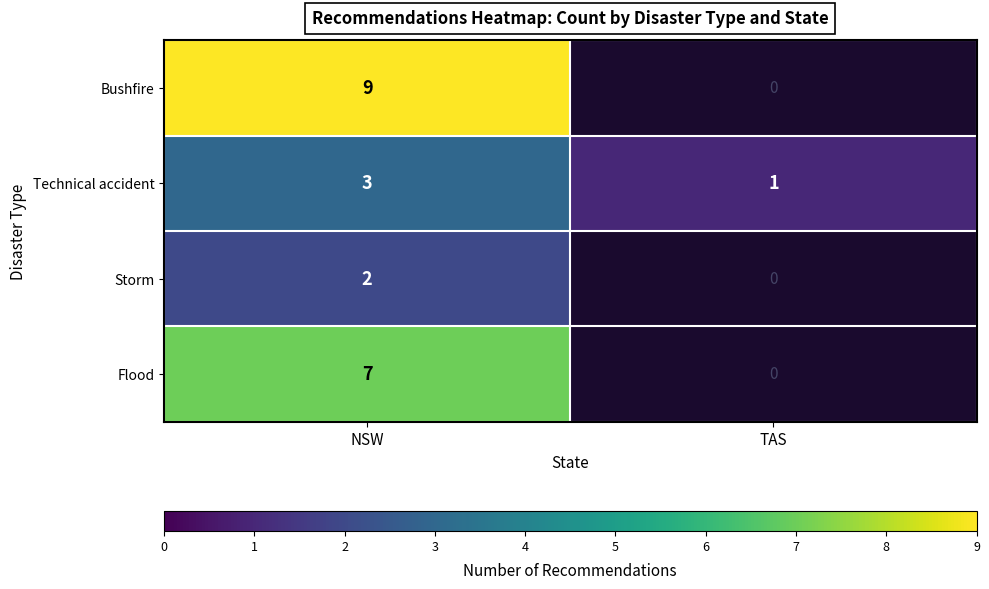

At which category is the sum across all series the highest?

NSW